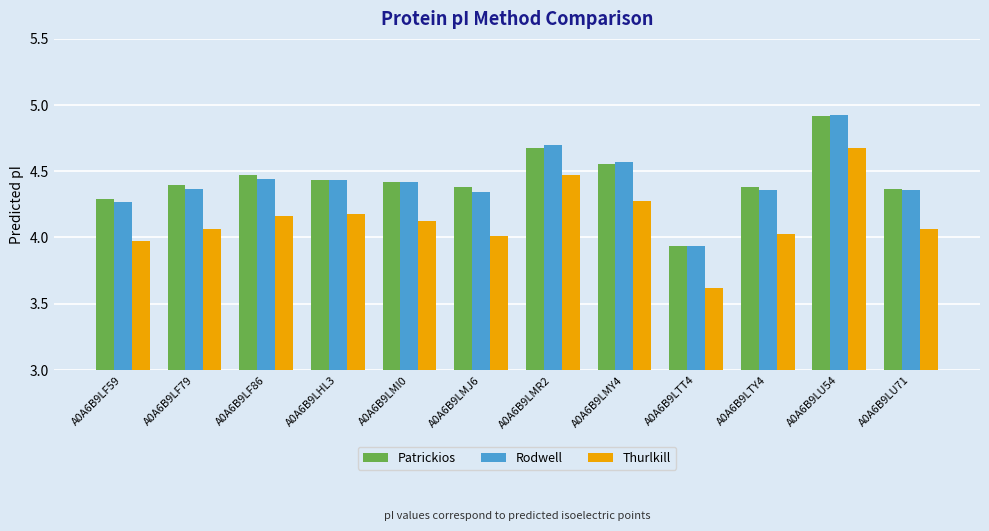

Count the number of categories in the chart.

12